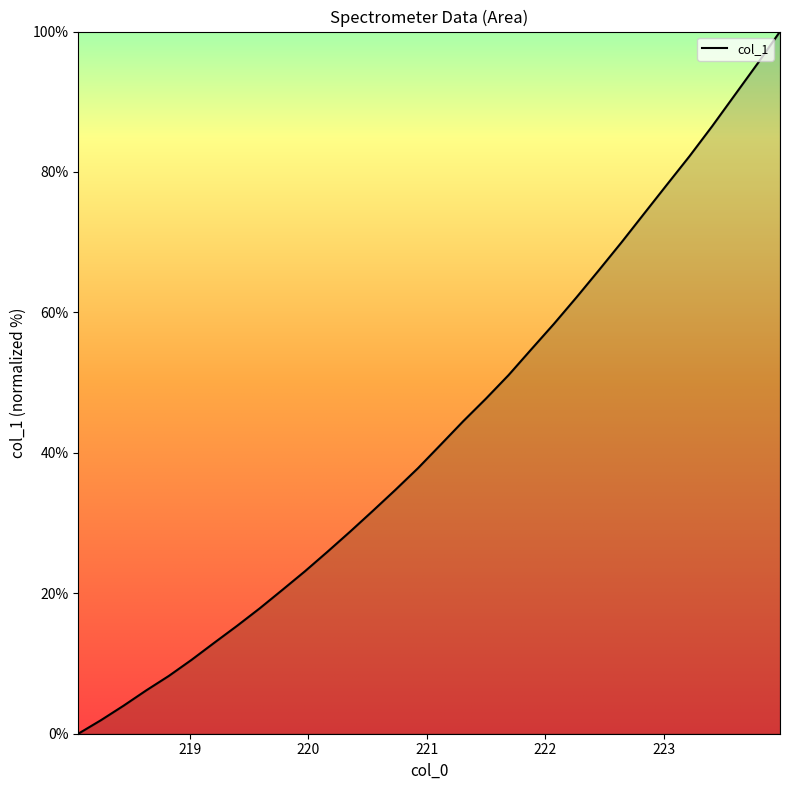

What is the difference between the maximum and second lowest values?

98.1